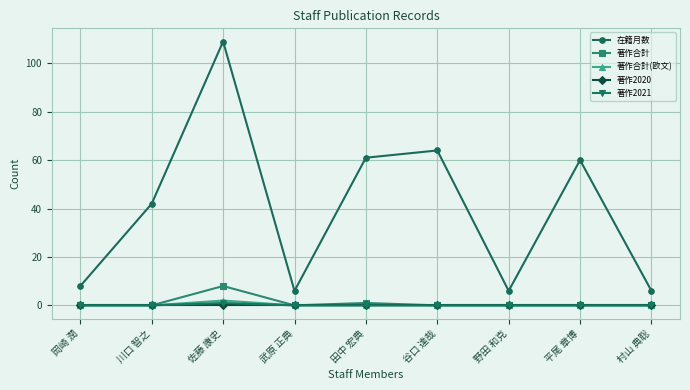

True or false: 著作合計(欧文) and 在籍月数 cross at least once.

False